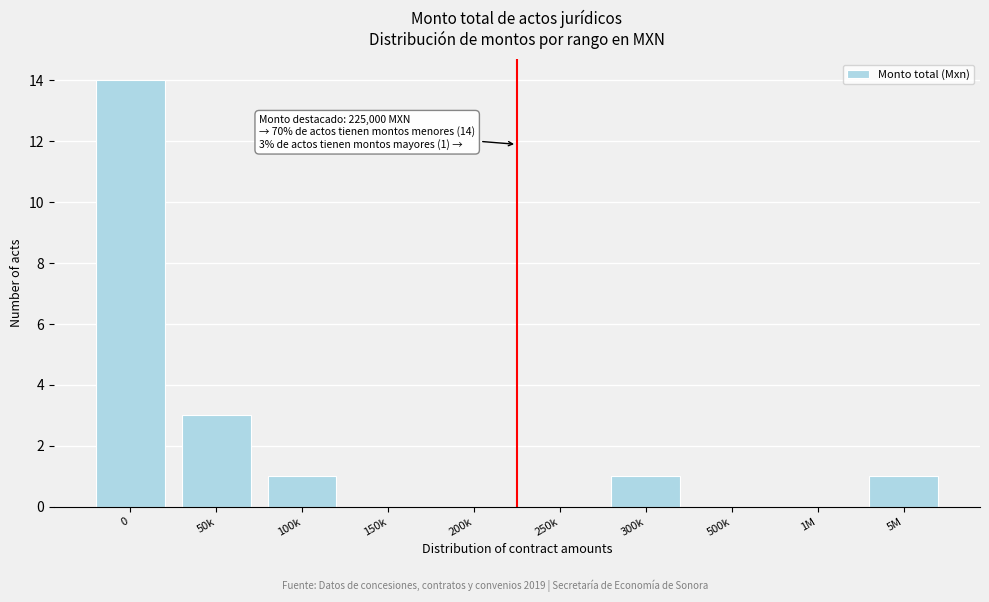

Reading left to right, list all the values displayed in this chart.

0=14	50k=3	100k=1	150k=0	200k=0	250k=0	300k=1	500k=0	1M=0	5M=1